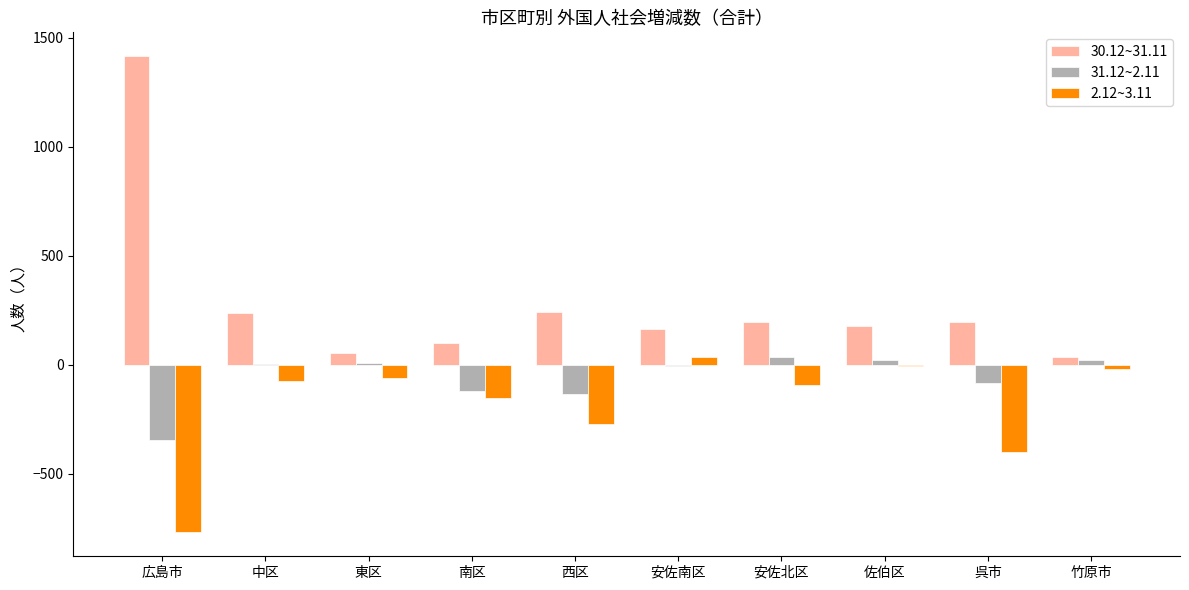

Count the number of categories in the chart.

10